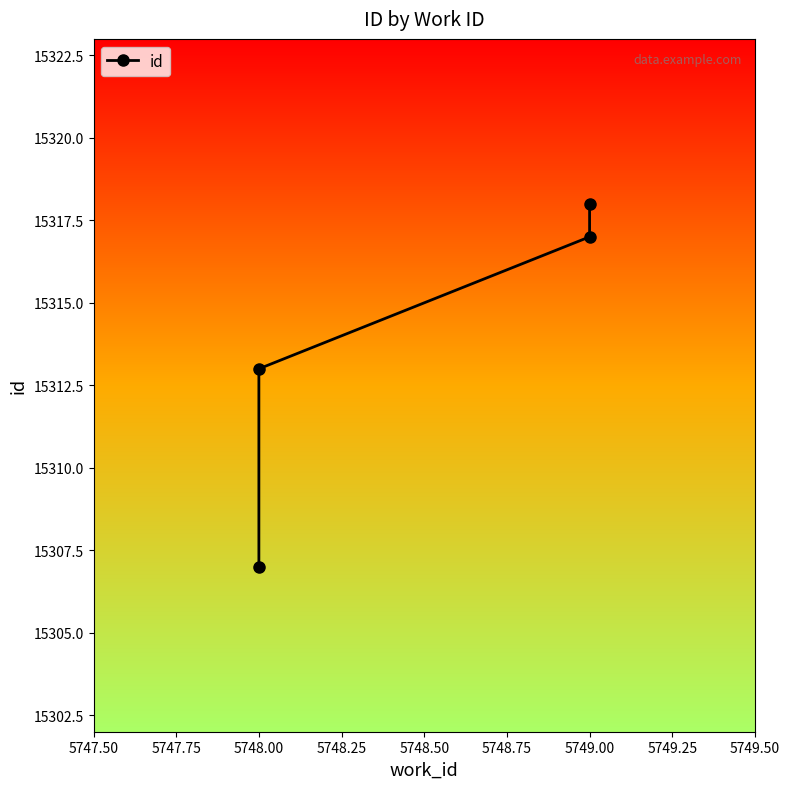

Reading right to left, transcribe all the data shown in this chart.

15318	15317	15313	15307